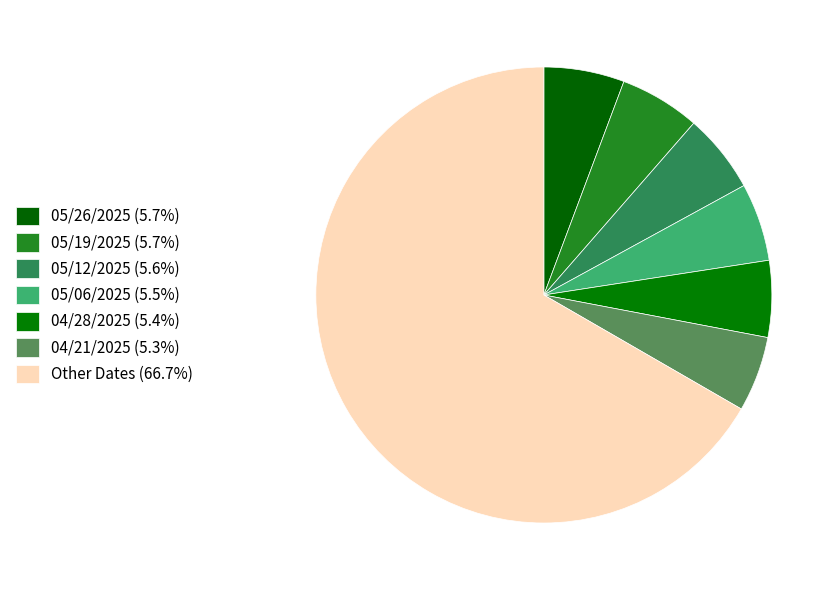

How many slices are in this pie chart?

7